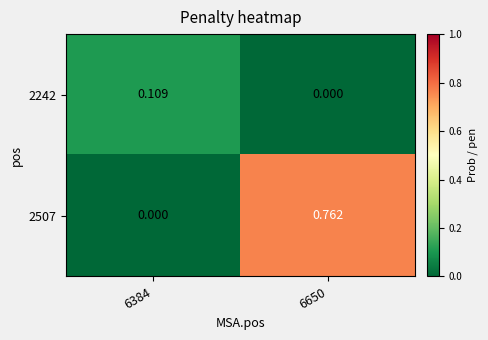

Is the value of 2242 at 6384 greater than the value of 2507 at 6650?

No